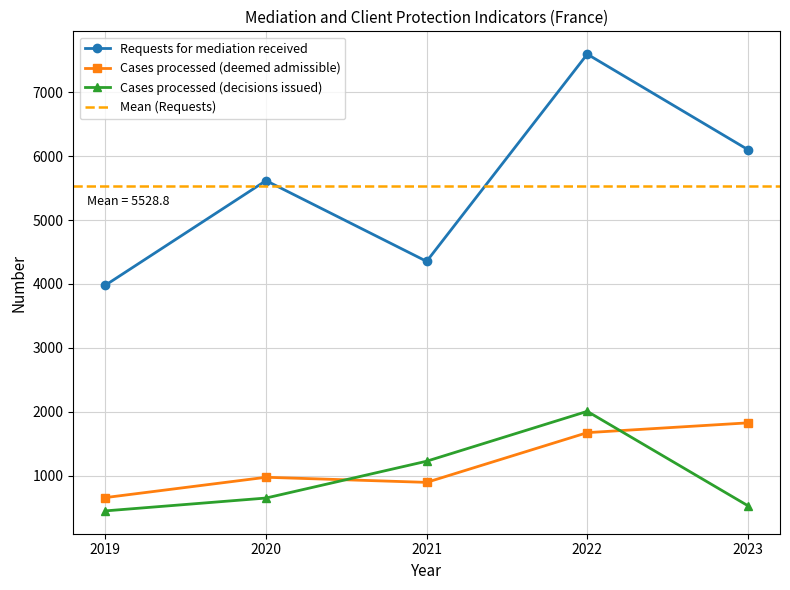

At how many categories does at least one series exceed 3342?

5